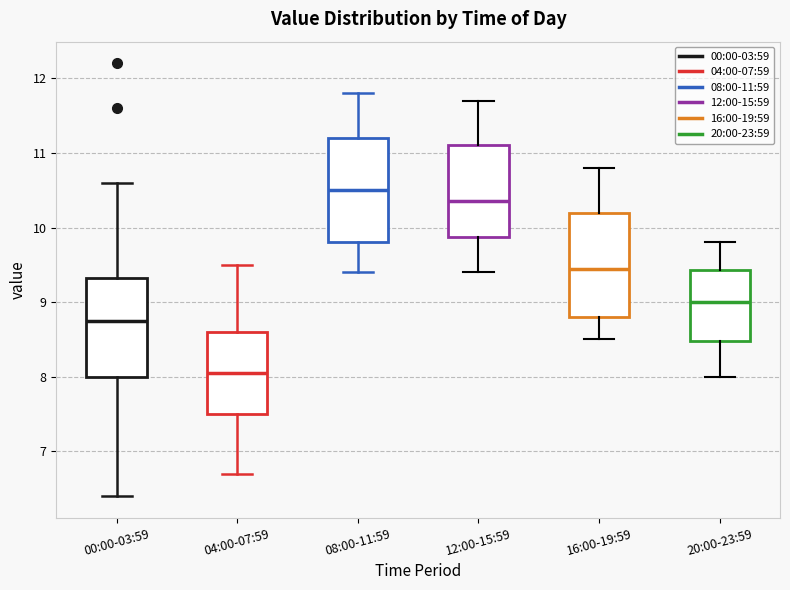

Reading left to right, read every box against the y-axis: the position of its median line, the range the box covers, and the ends of its whiskers. The values are not printed on the chart, so give them approximately, as read against the axis.

00:00-03:59: median 8.8, box 8.0 to 9.3, whiskers 6.4 to 10.6
04:00-07:59: median 8.1, box 7.5 to 8.6, whiskers 6.7 to 9.5
08:00-11:59: median 10.5, box 9.8 to 11.2, whiskers 9.4 to 11.8
12:00-15:59: median 10.4, box 9.9 to 11.1, whiskers 9.4 to 11.7
16:00-19:59: median 9.5, box 8.8 to 10.2, whiskers 8.5 to 10.8
20:00-23:59: median 9.0, box 8.5 to 9.4, whiskers 8.0 to 9.8